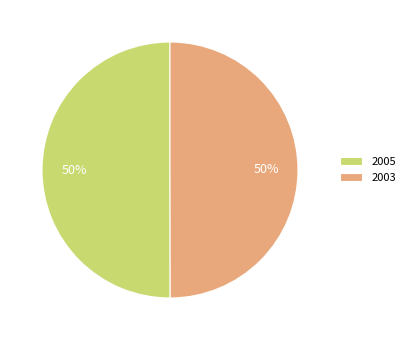

Is it true that 2003 is 50% of the pie?

True